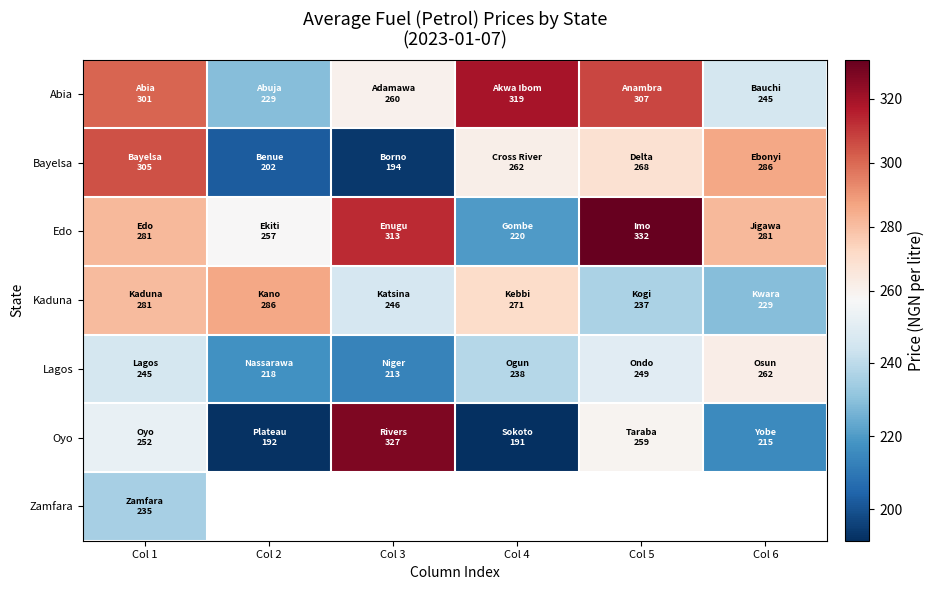

What is the total value across all series at Col 1?

1901.3